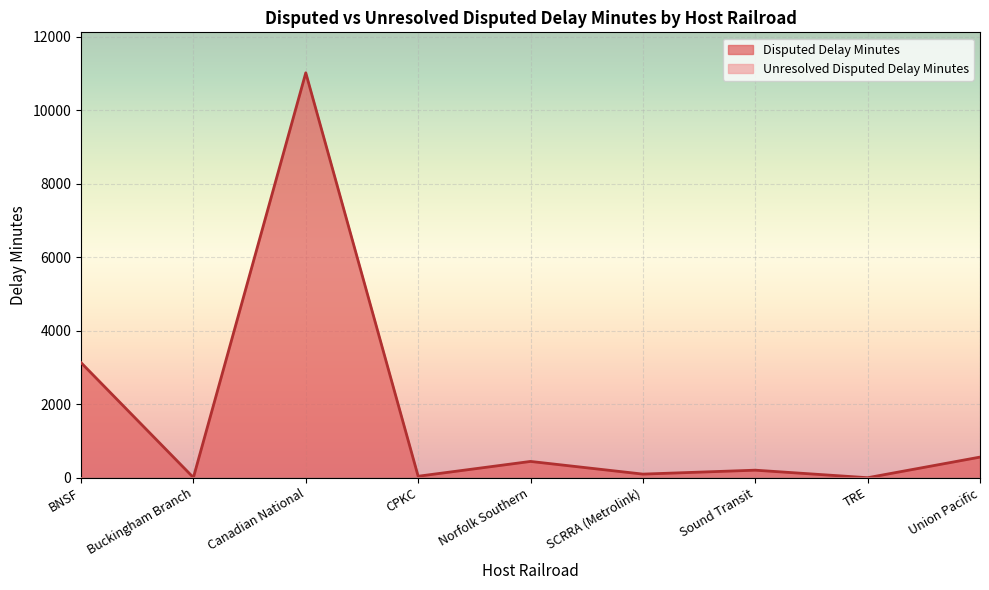

What is the approximate value at Union Pacific?

561